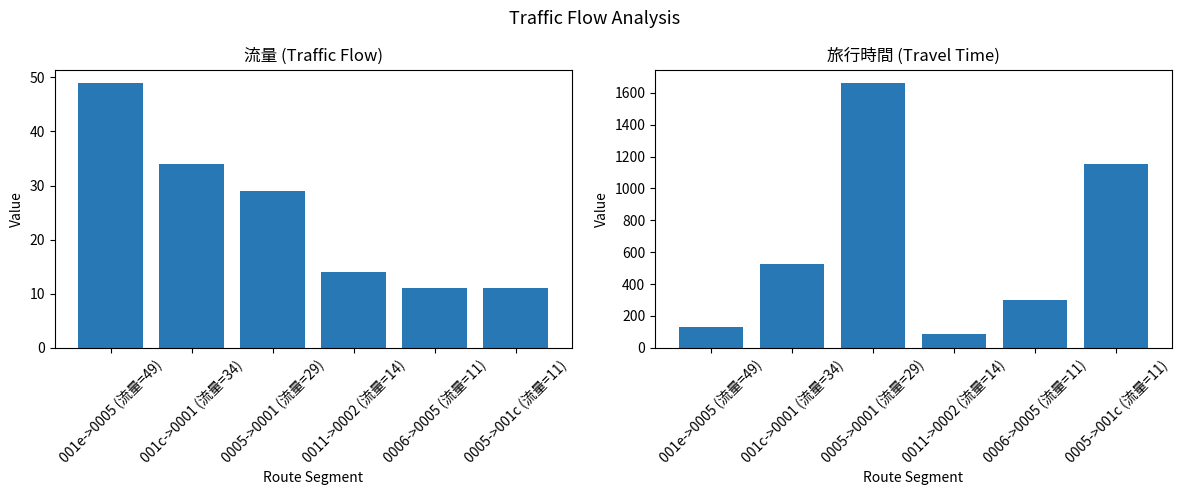

Where is 旅行時間 nearest to the value 874?

0005->001c (流量=11)